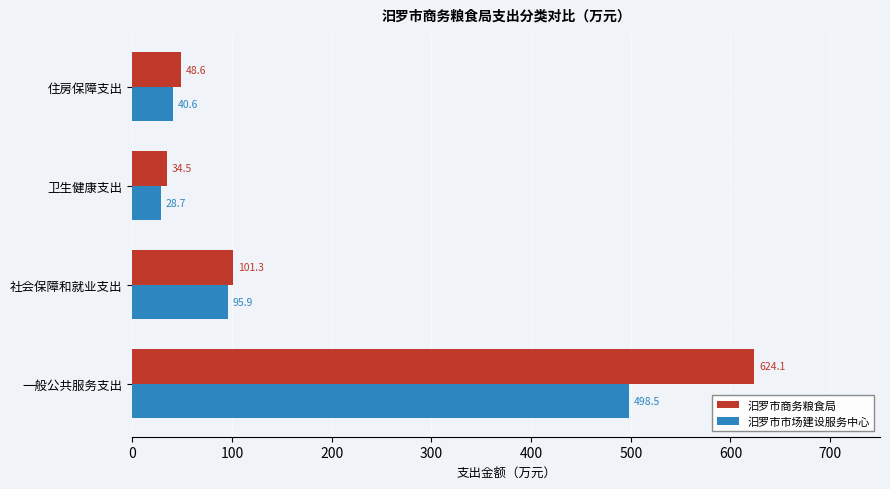

Is the value of 汨罗市商务粮食局 at 卫生健康支出 greater than the value of 汨罗市市场建设服务中心 at 住房保障支出?

No